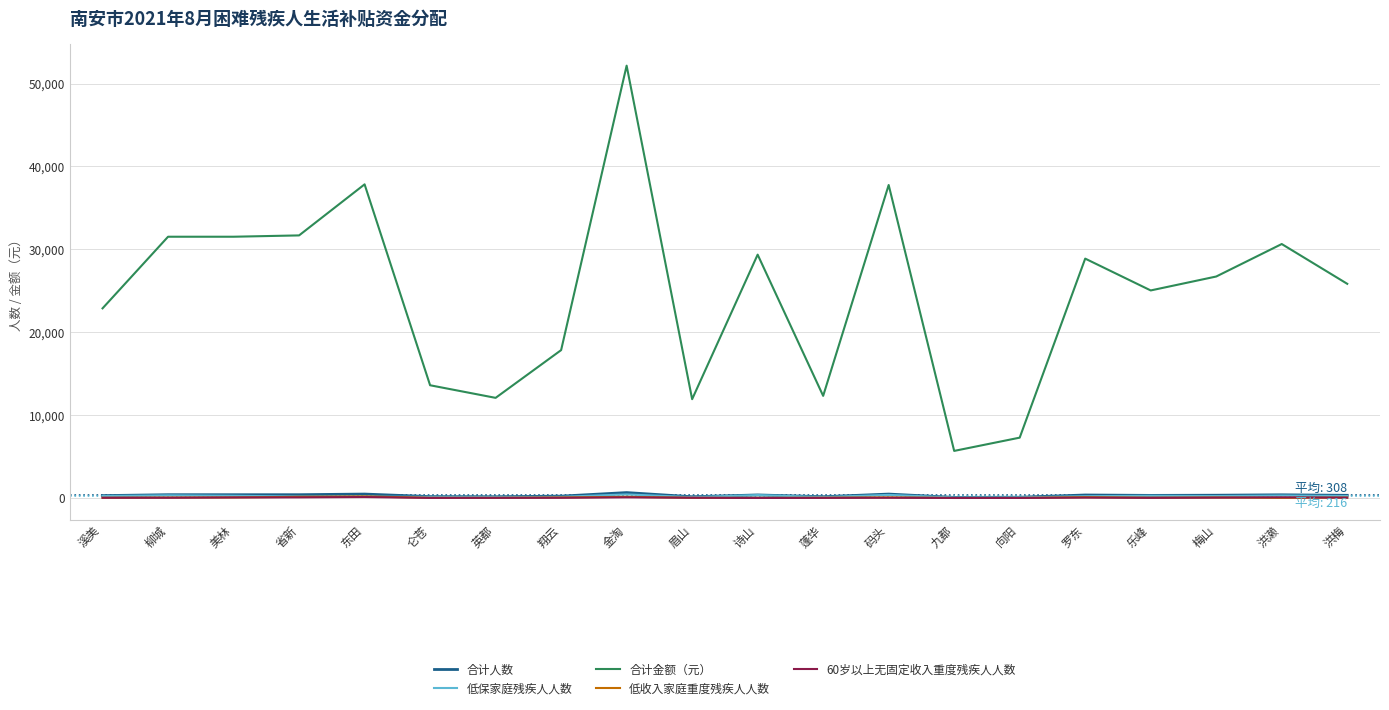

True or false: 低收入家庭重度残疾人人数 and 合计金额（元） cross at least once.

False